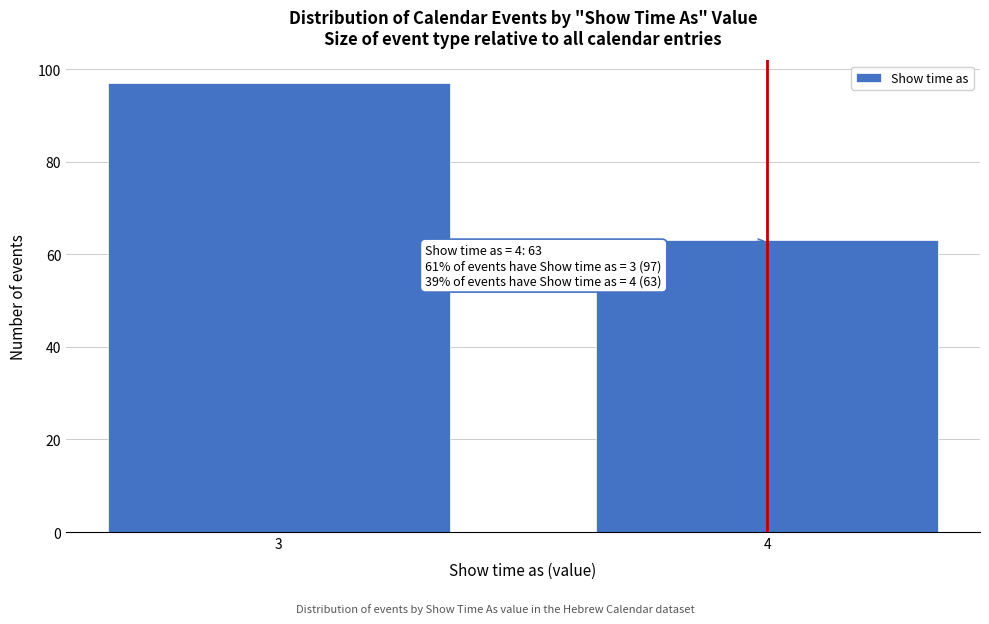

Reading right to left, transcribe all the data shown in this chart.

4=63	3=97